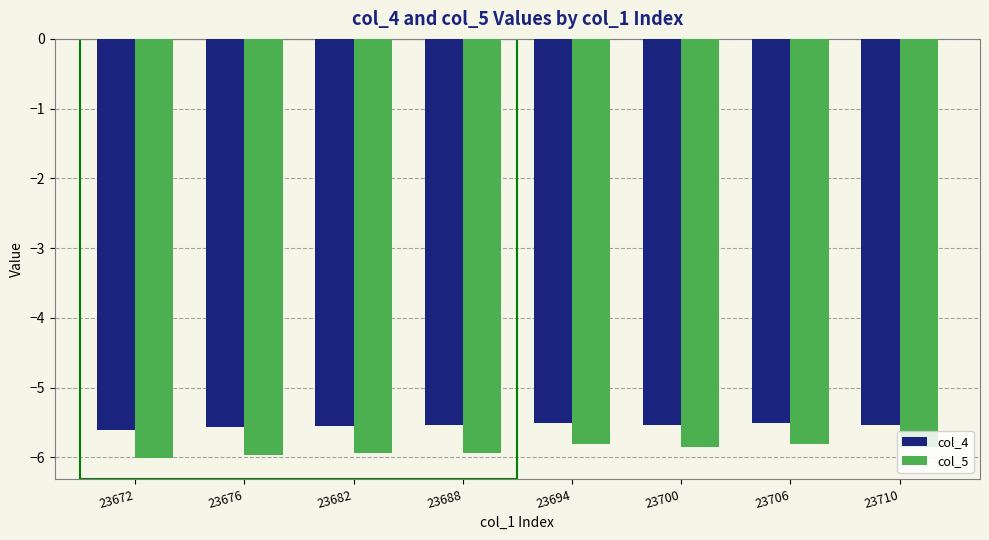

At 23700, list the series in order from largest to smallest.

col_4, col_5